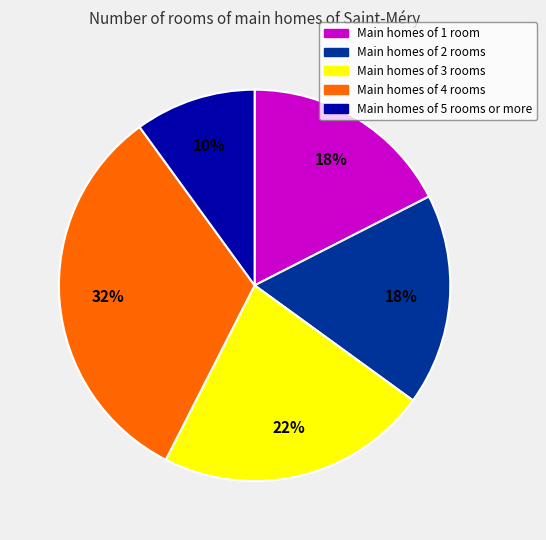

Is there any slice that represents more than half of the pie?

No